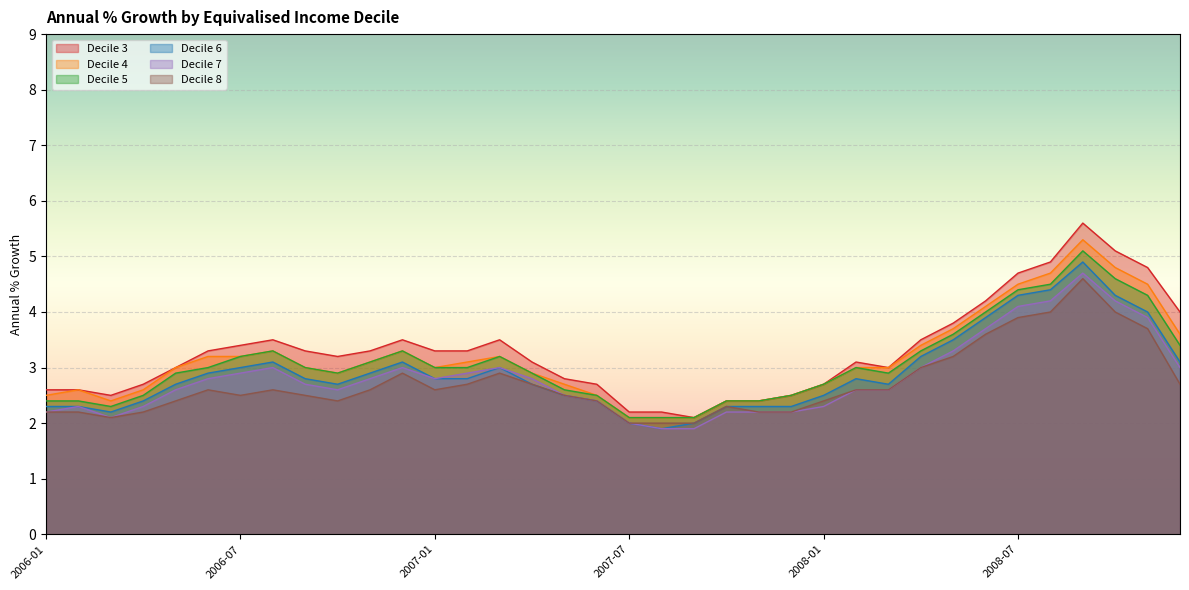

Where is Decile 5 nearest to the value 3?

2006-06